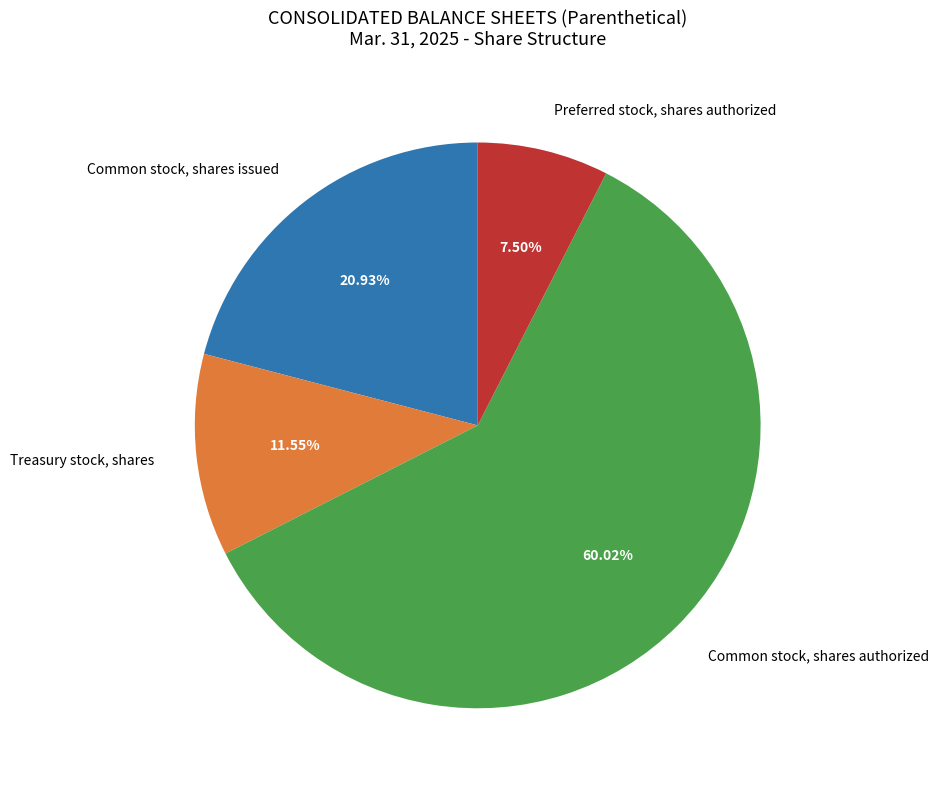

Rank the categories by value from highest to lowest.

Common stock, shares authorized, Common stock, shares issued, Treasury stock, shares, Preferred stock, shares authorized